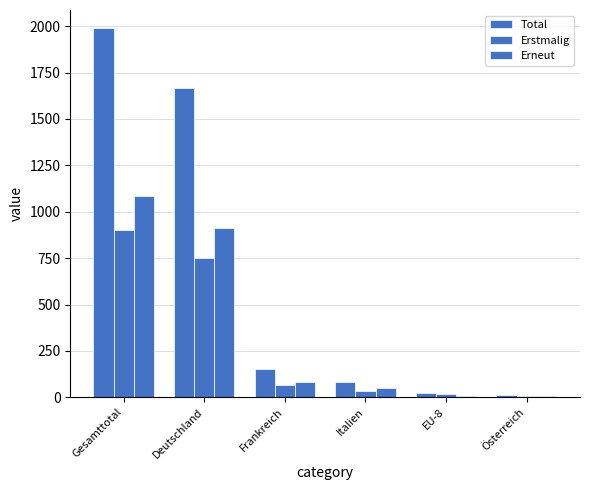

What is the total value across all series at EU-8?

52